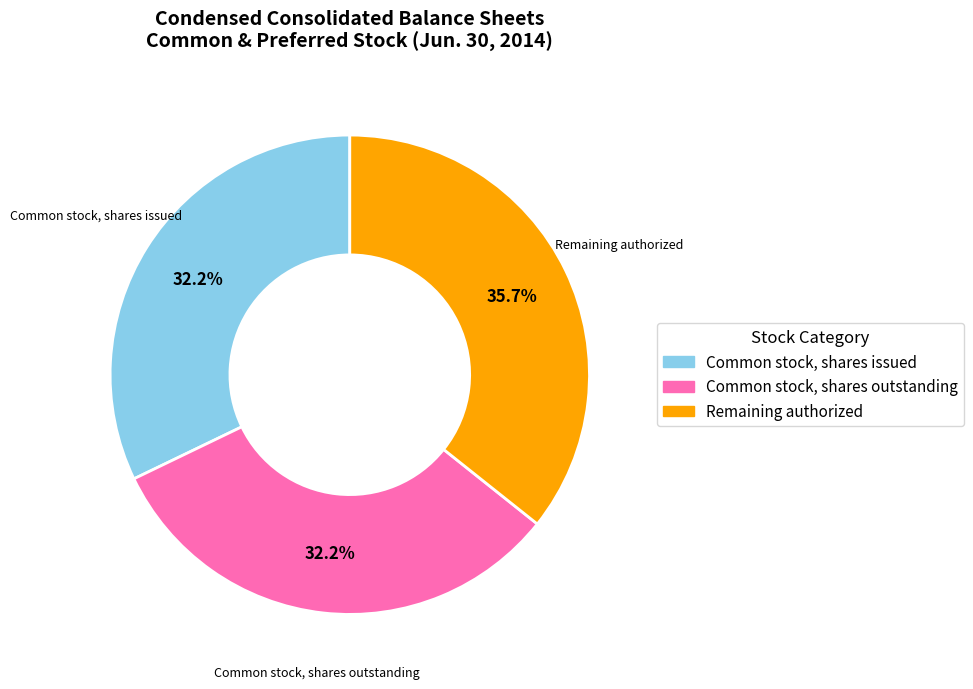

Is there any slice that represents more than half of the pie?

No